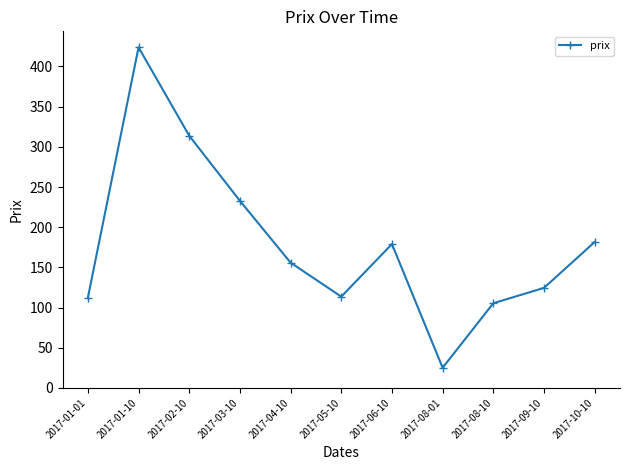

How many categories are shown in the chart?

11